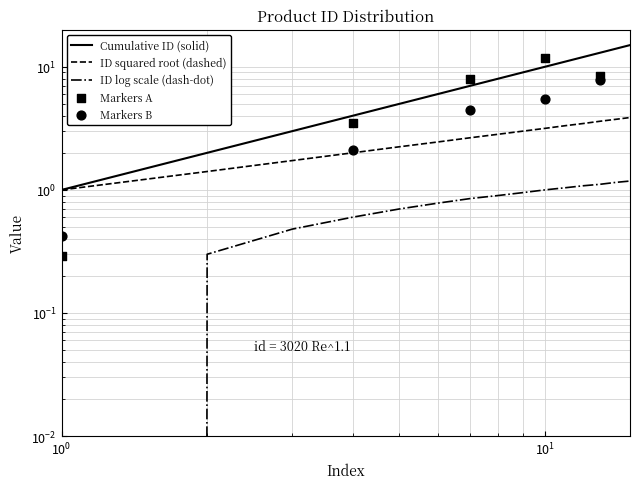

What is the total value across all series at 12?

16.5